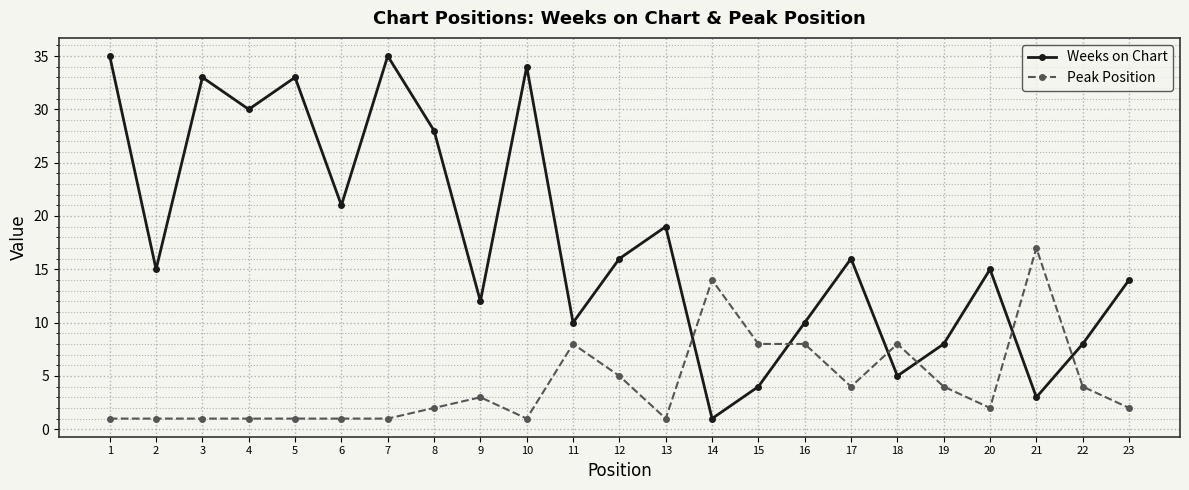

What is the minimum value for Weeks on Chart?

1